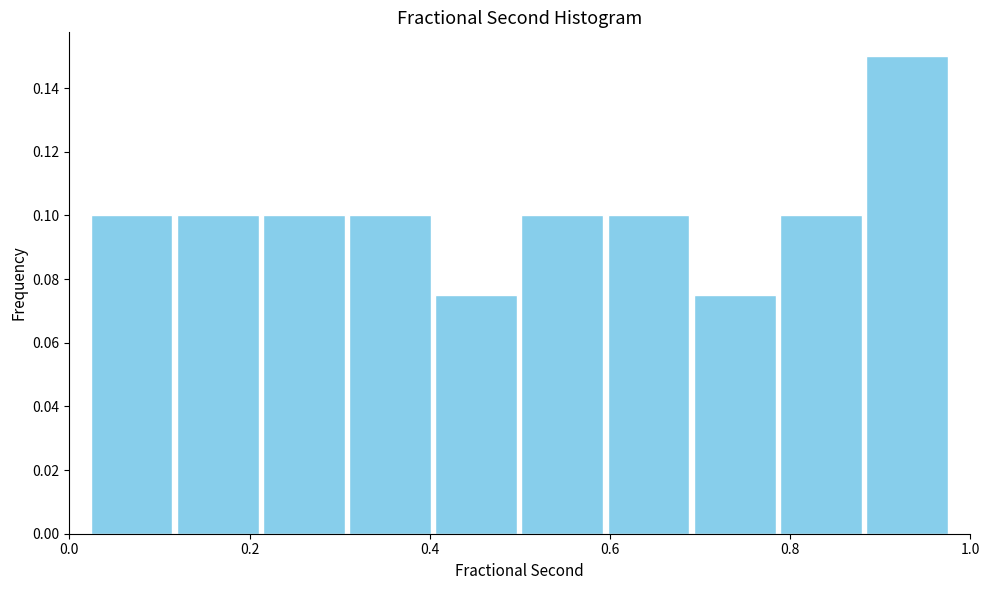

Reading left to right, transcribe this chart: for each bar, give the range it covers on the x-axis and its height. Neither the bar edges nor the heights are printed on the chart, so give them approximately, as read against the axes.

0.02 to 0.12: 0.100
0.12 to 0.22: 0.100
0.22 to 0.30: 0.100
0.30 to 0.40: 0.100
0.40 to 0.50: 0.076
0.50 to 0.60: 0.100
0.60 to 0.70: 0.100
0.70 to 0.78: 0.076
0.78 to 0.88: 0.100
0.88 to 0.98: 0.150